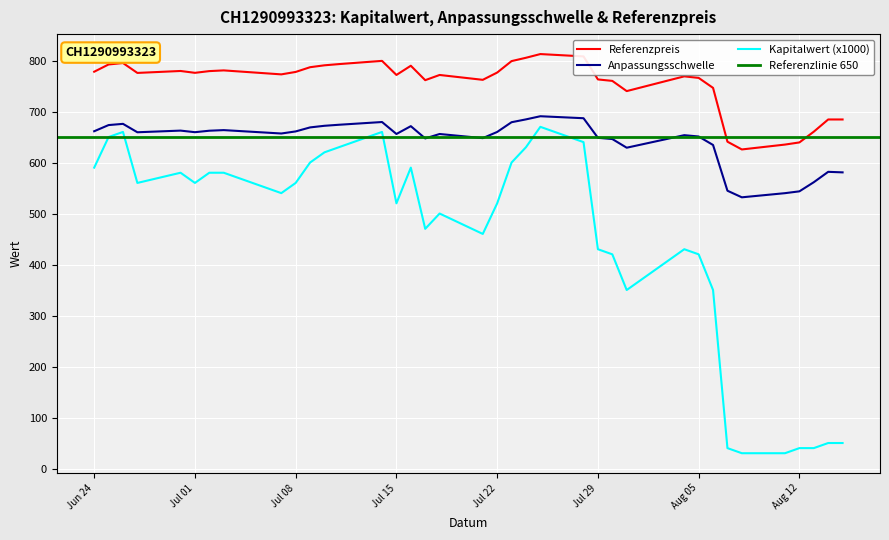

Read the Kapitalwert value at 2025-08-14.

50.0